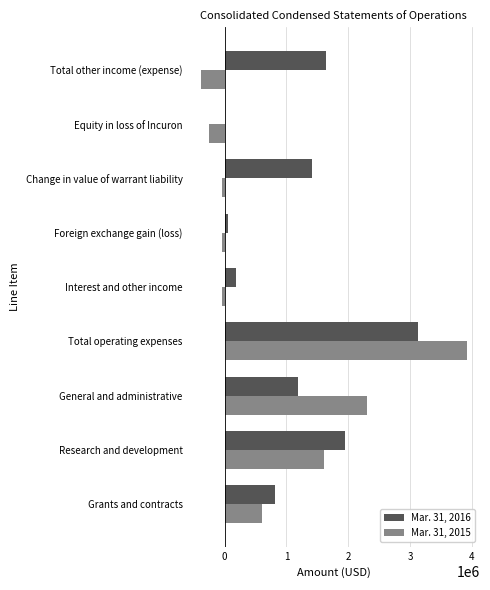

Is it true that Mar. 31, 2015 equals 4085849 at General and administrative?

False